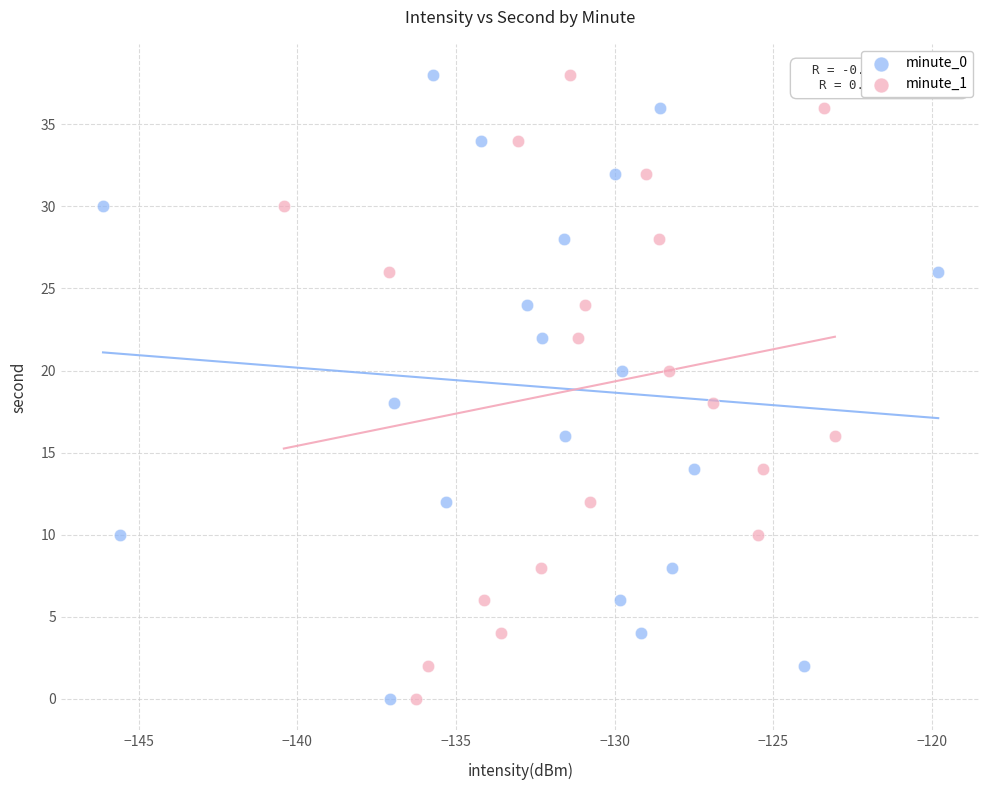

What are all the series names shown in the legend?

minute_0, minute_1